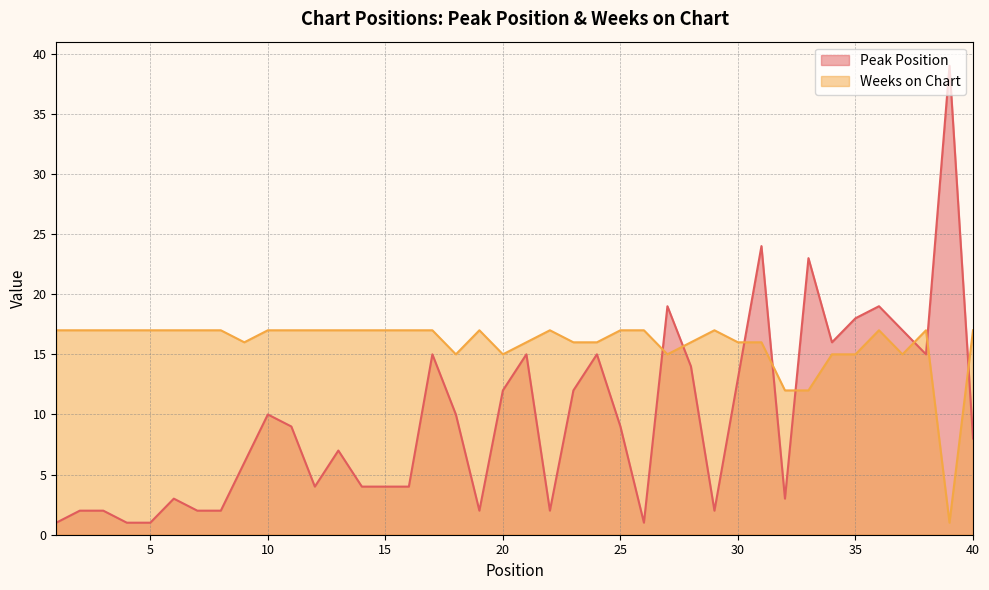

What is the average value of the Peak Position series?

10